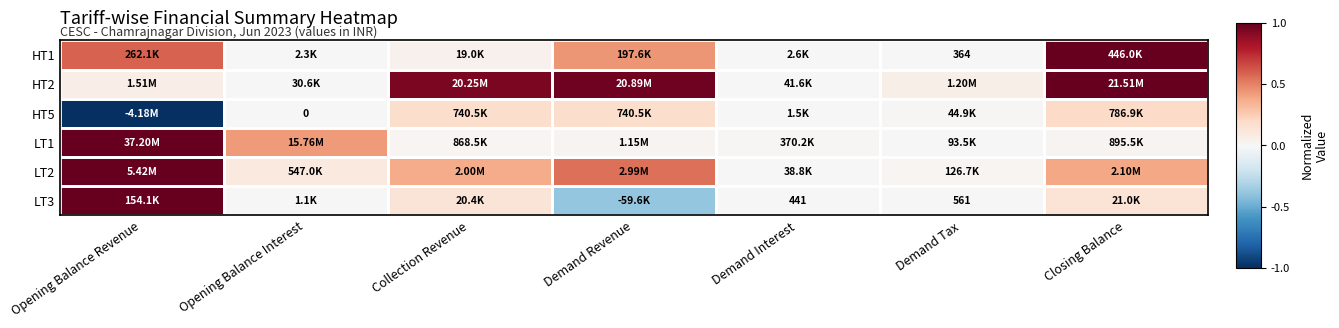

The value of LT2 at Demand Revenue is 0.9. True or false?

False